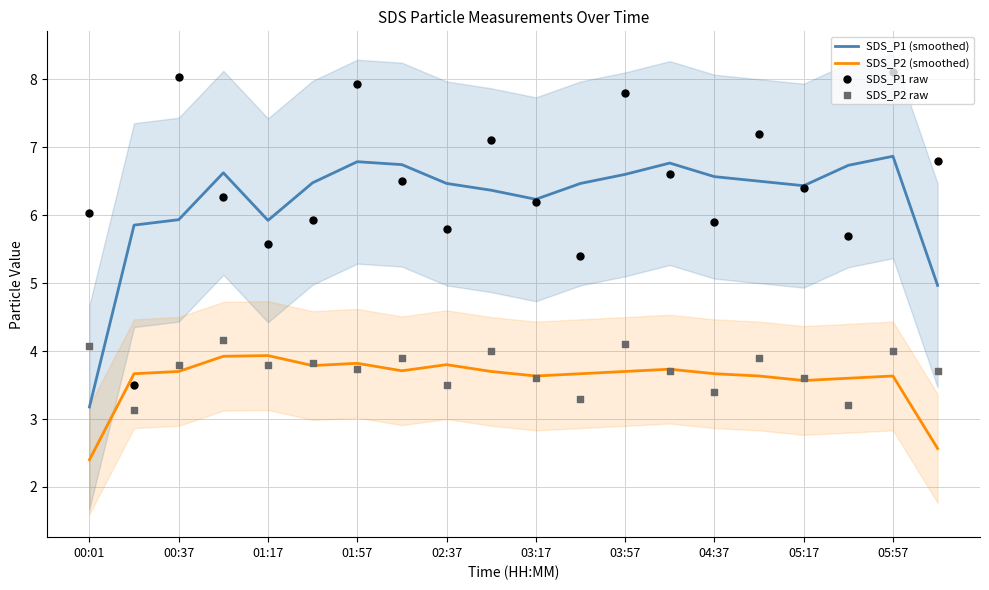

Which series reaches the maximum Y coordinate?

SDS_P1 raw